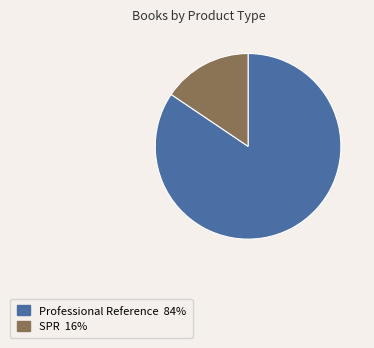

Between Professional Reference and SPR, which is larger?

Professional Reference